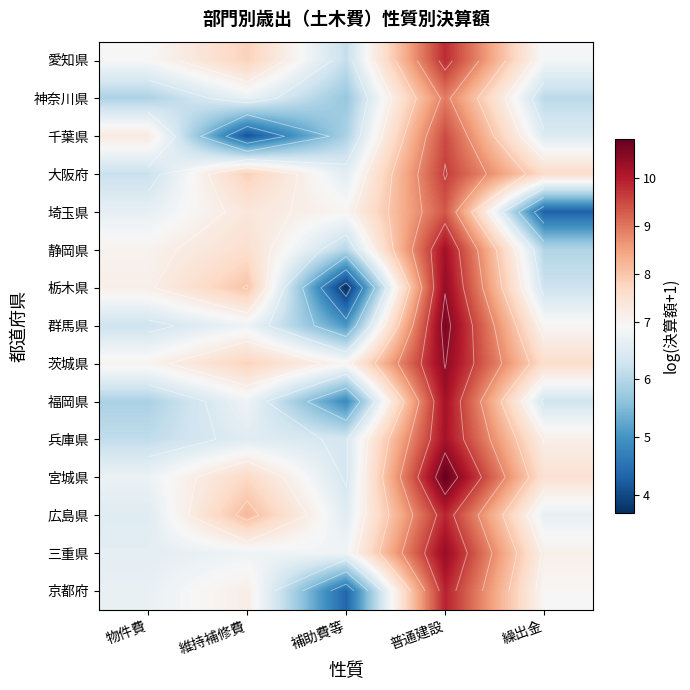

True or false: 京都府 has a value of 6.7 at 物件費.

True